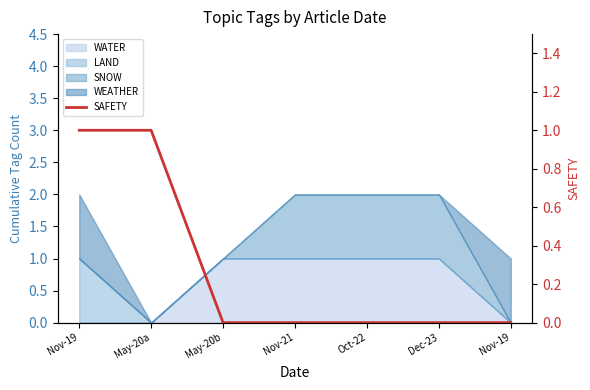

The value at May-20b is 0. True or false?

True